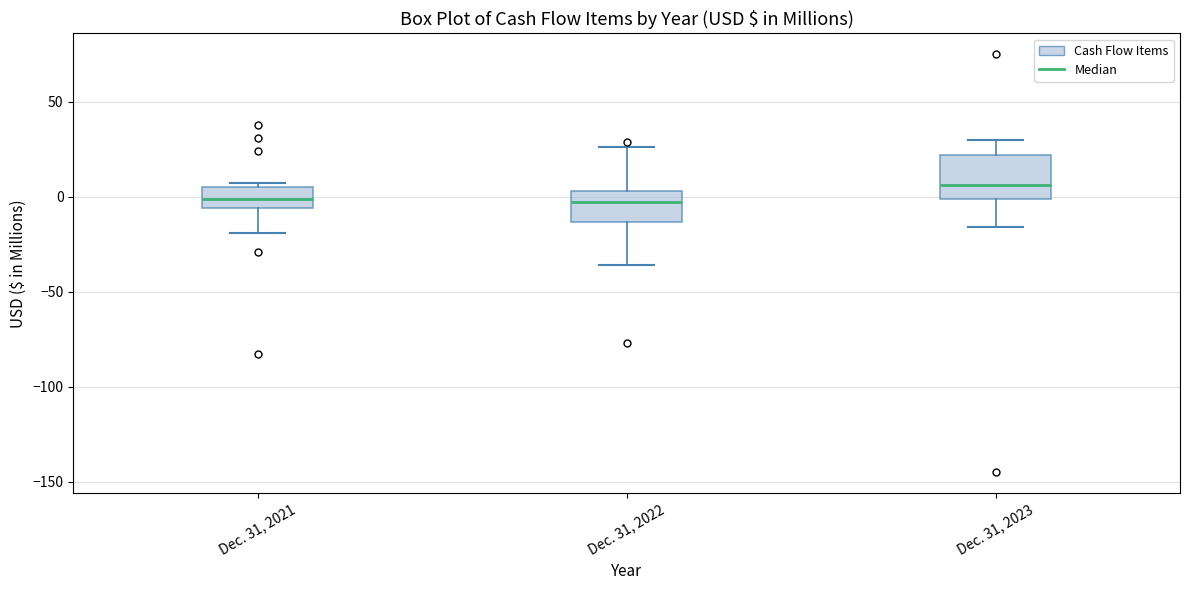

Where is the upper edge of the box for Dec. 31, 2023 on the y-axis? The values are not printed on the chart, so give them approximately, as read against the axis.

20